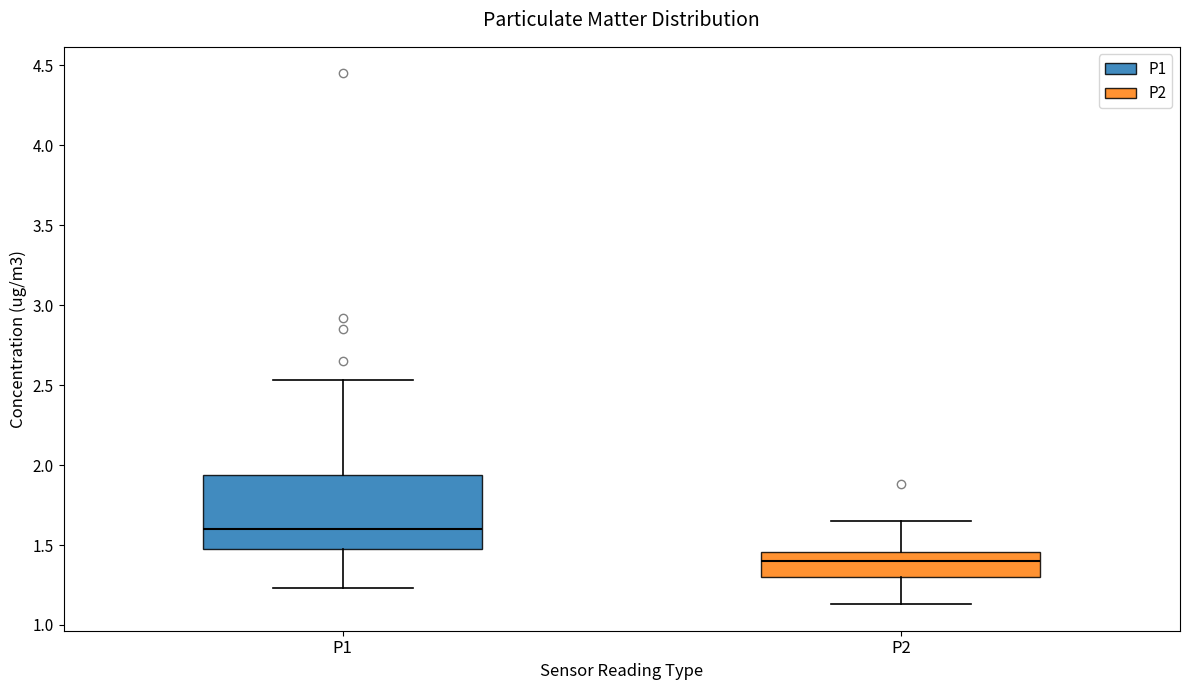

Where does the upper whisker of the box for P1 end on the y-axis? The values are not printed on the chart, so give them approximately, as read against the axis.

2.55